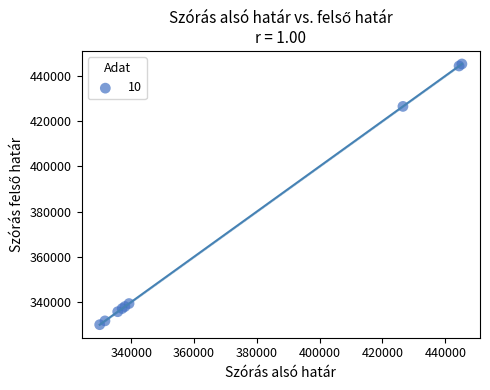

What Y value in the scatter plot is closest to 387614?

426524